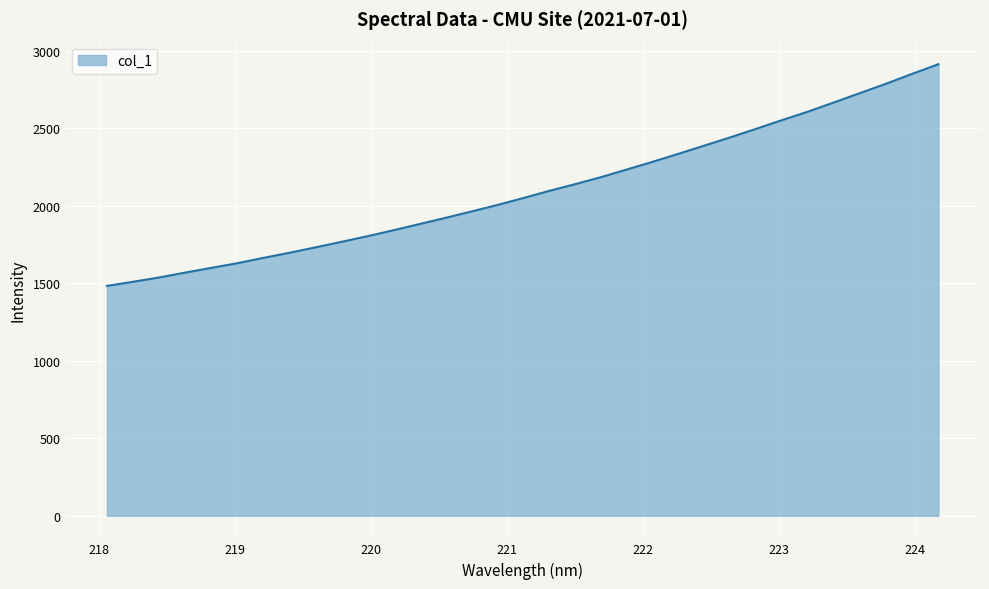

What is the maximum value shown in the chart?

2914.7